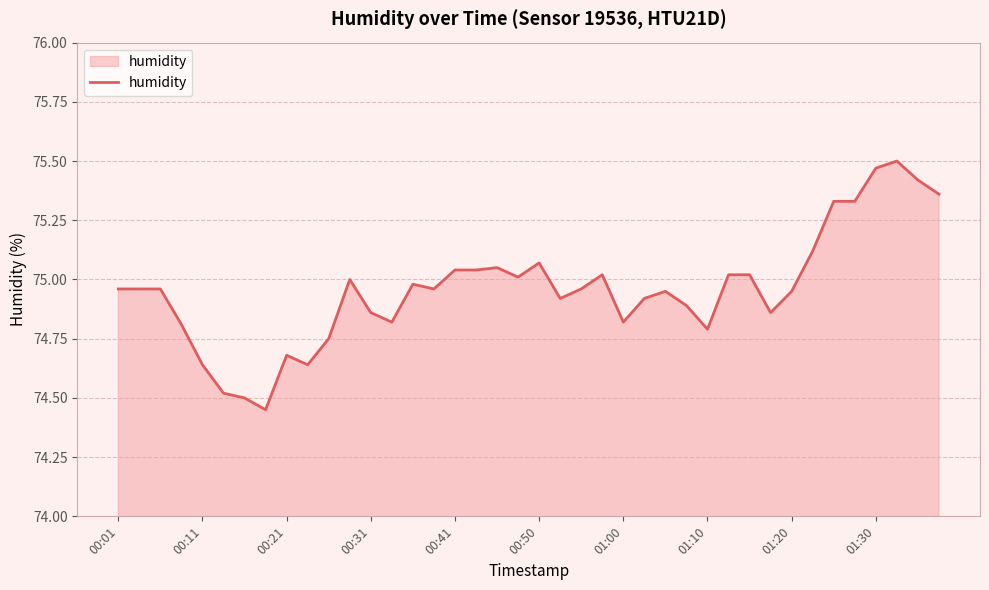

The chart shows a value of 17.0 at 00:50. True or false?

False